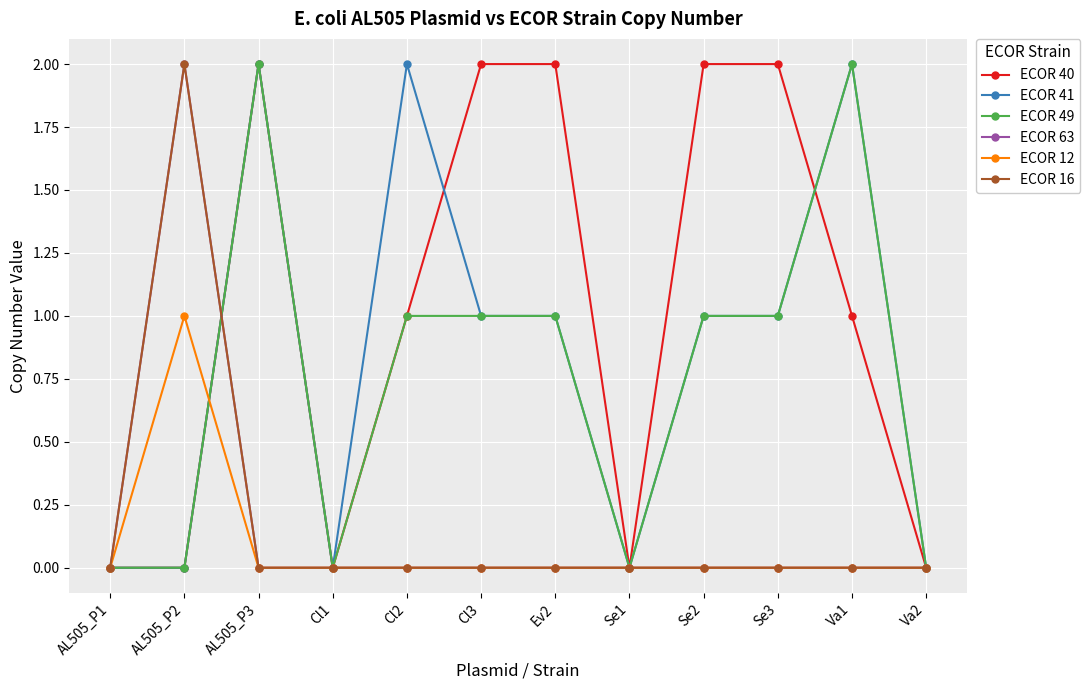

What are all the series names shown in the legend?

ECOR 40, ECOR 41, ECOR 49, ECOR 63, ECOR 12, ECOR 16